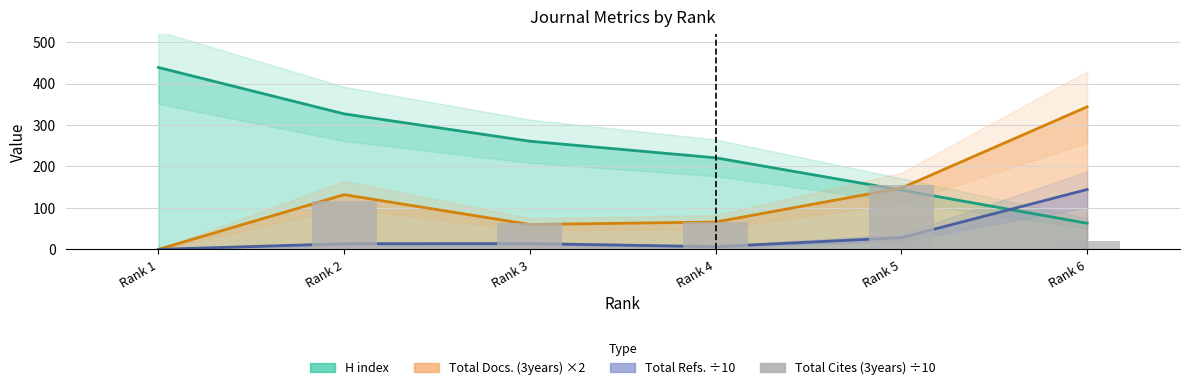

Where is the data nearest to the value 77?

Rank 4